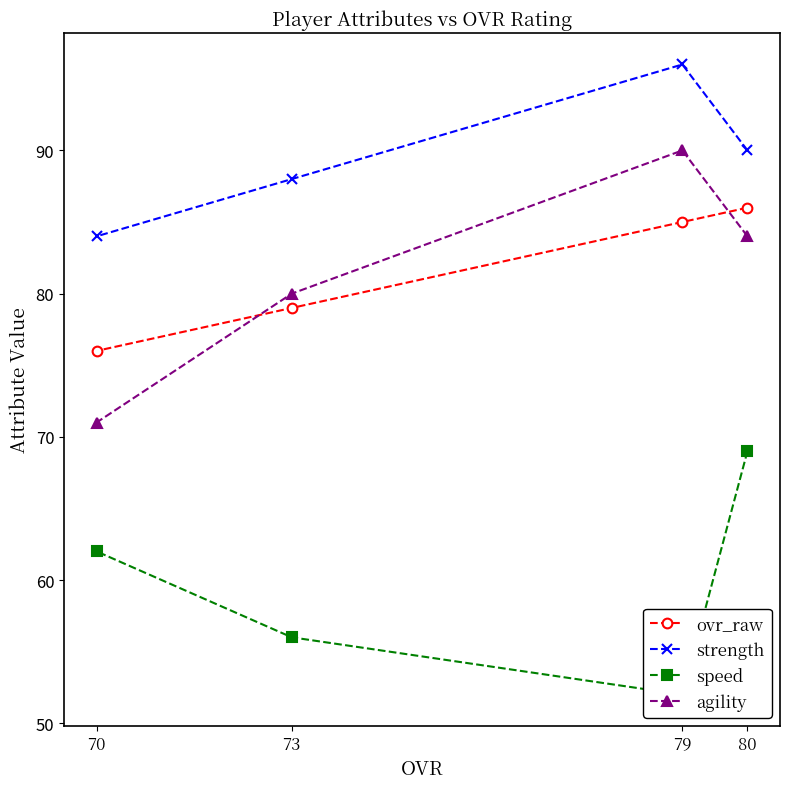

What is the value of the ovr_raw point at the 4th from the left?

86